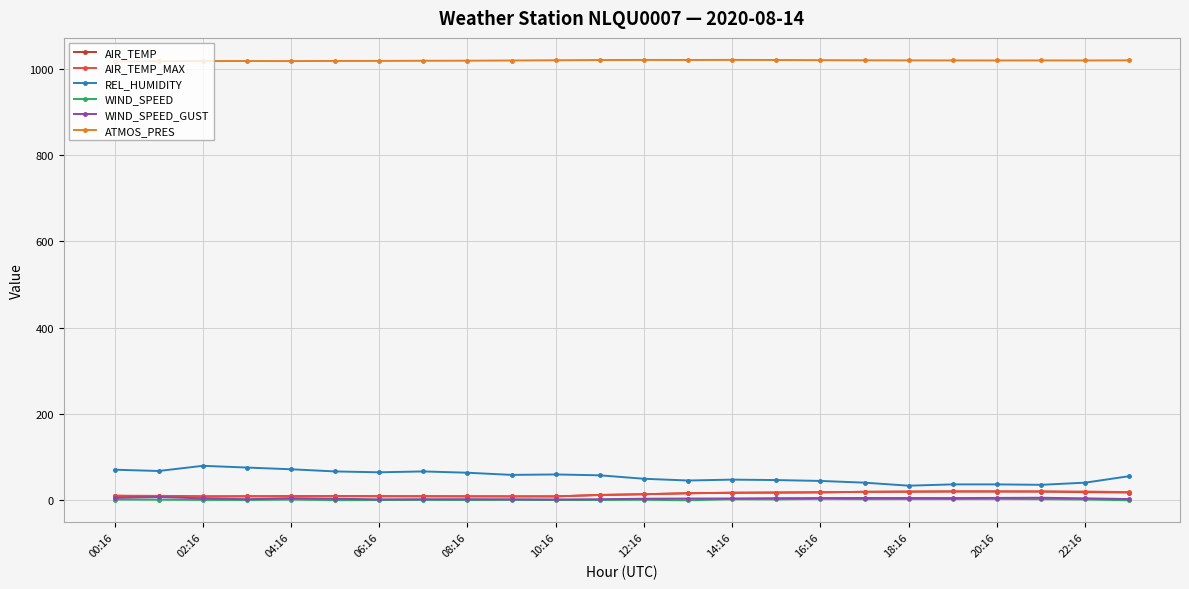

True or false: AIR_TEMP and ATMOS_PRES intersect in this chart.

False